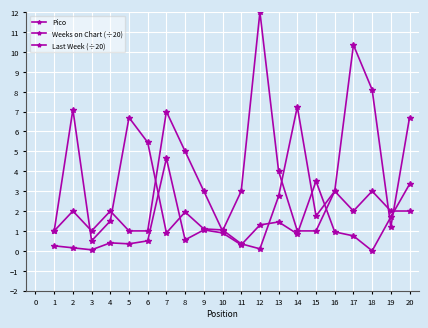

How many lines are shown in the chart?

3